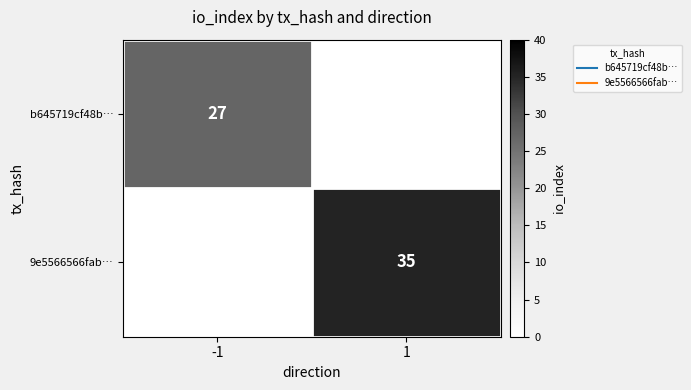

The 9e5566566fab… series shows 23 at -1. True or false?

False